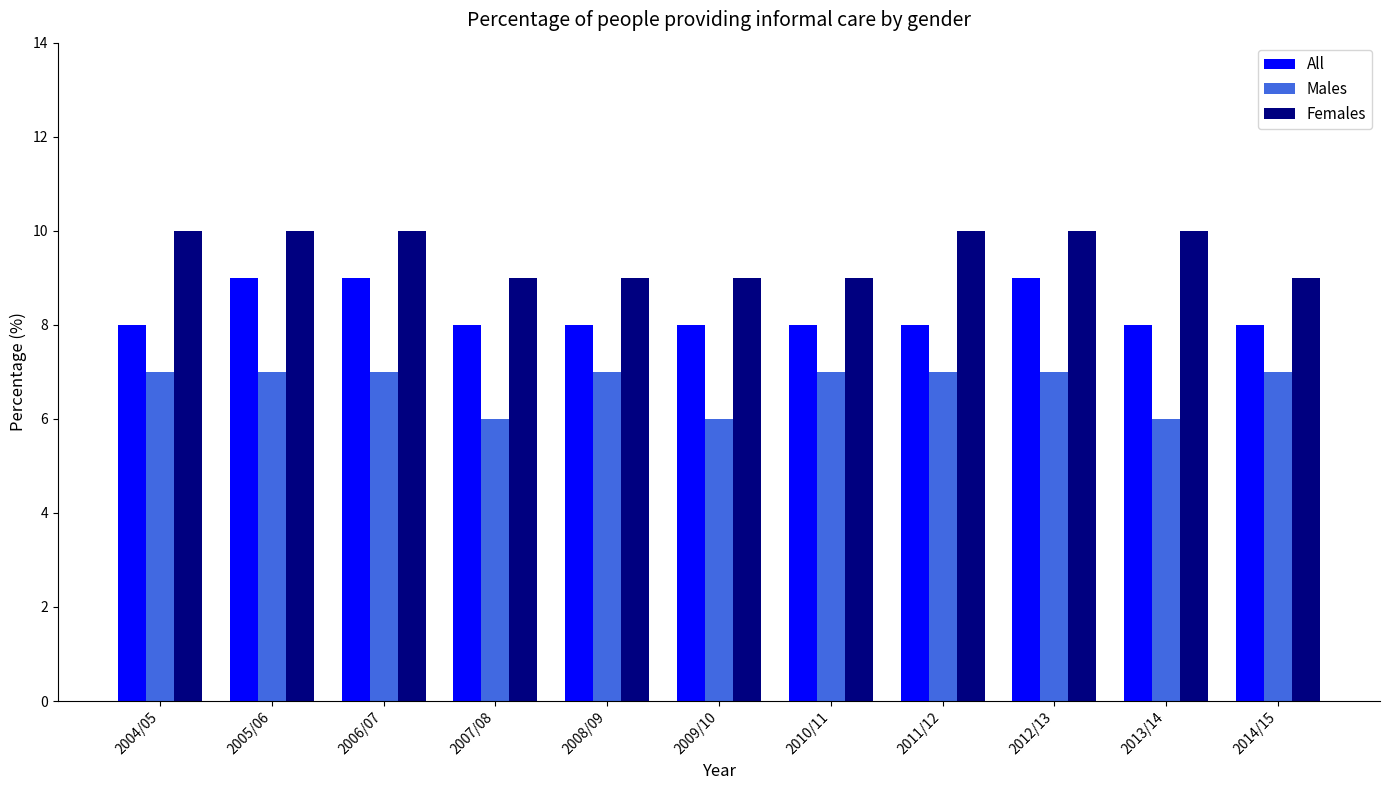

List the series in order of their overall mean, highest first.

Females, All, Males